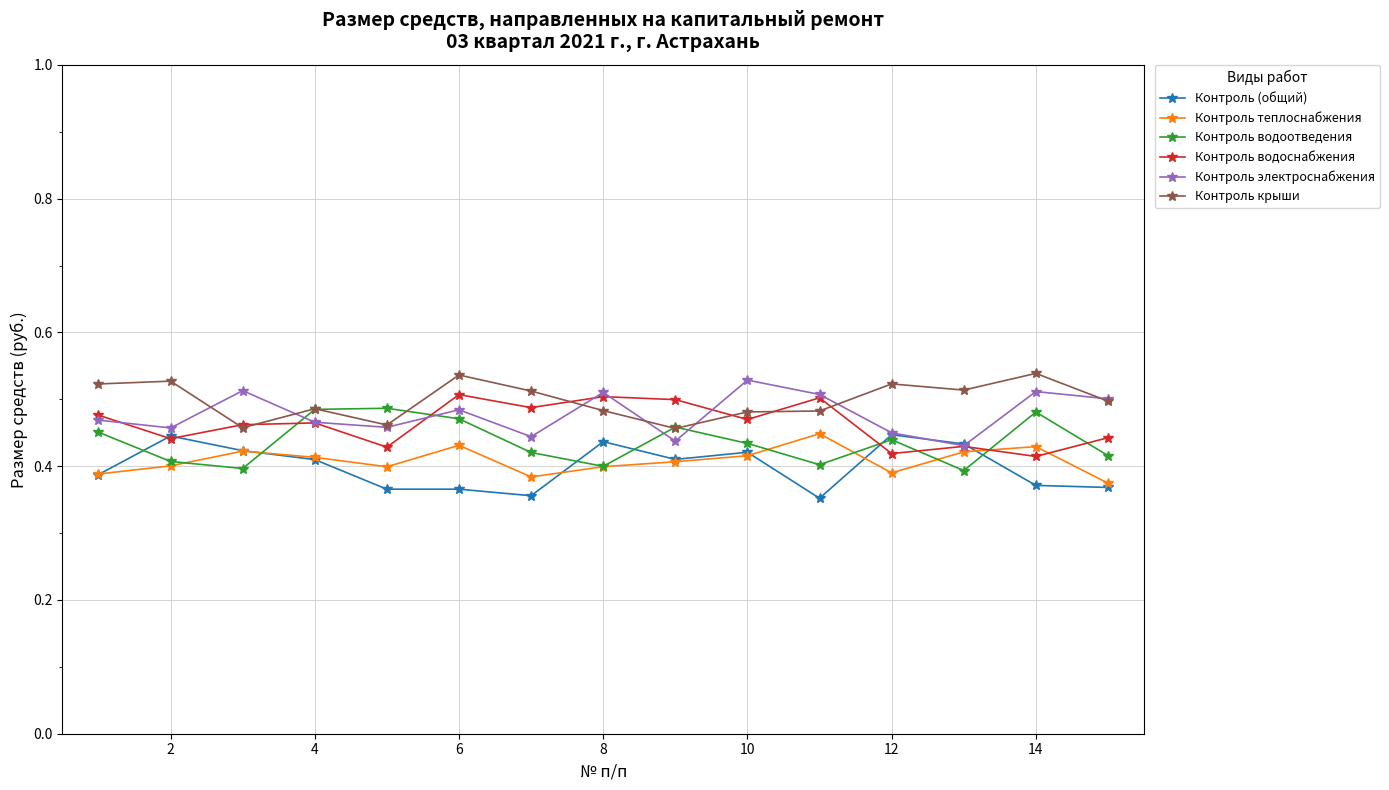

Which series ends up on top after the final intersection of Контроль водоотведения and Контроль водоснабжения?

Контроль водоснабжения